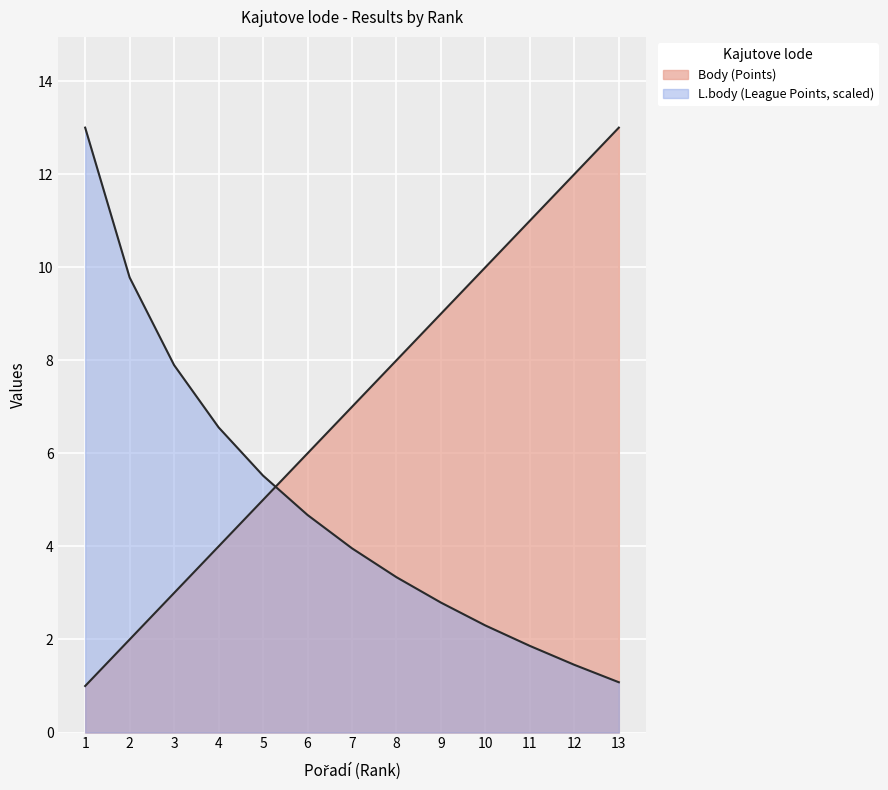

What is the difference between the second highest and minimum values in the L.body (League Points) series?

8.7